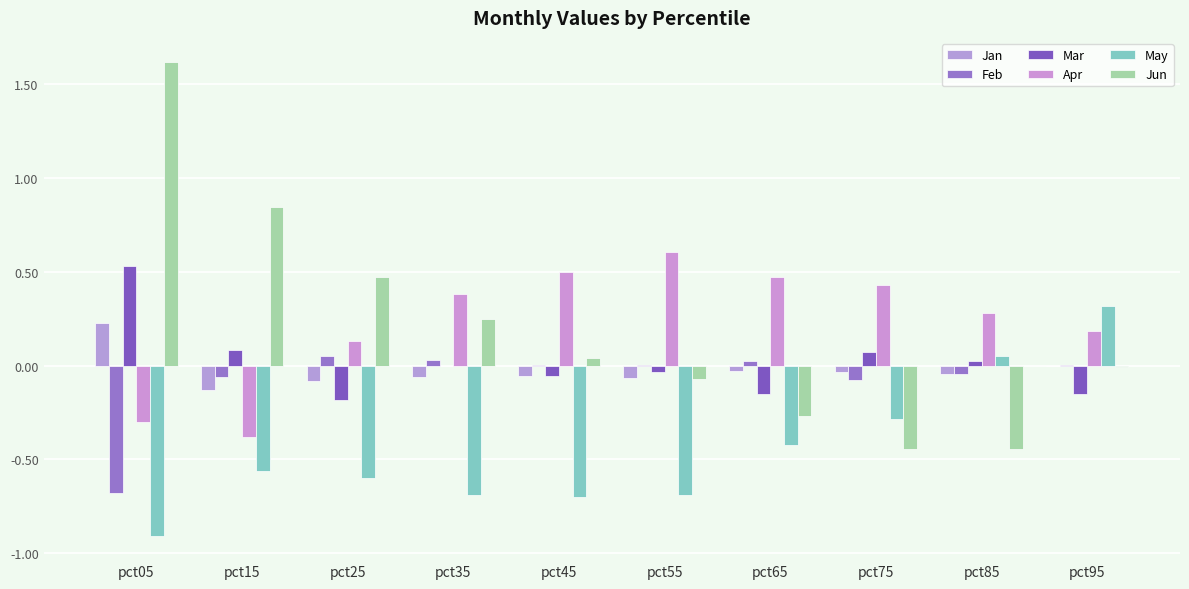

What is the minimum value shown in the chart?

-0.9